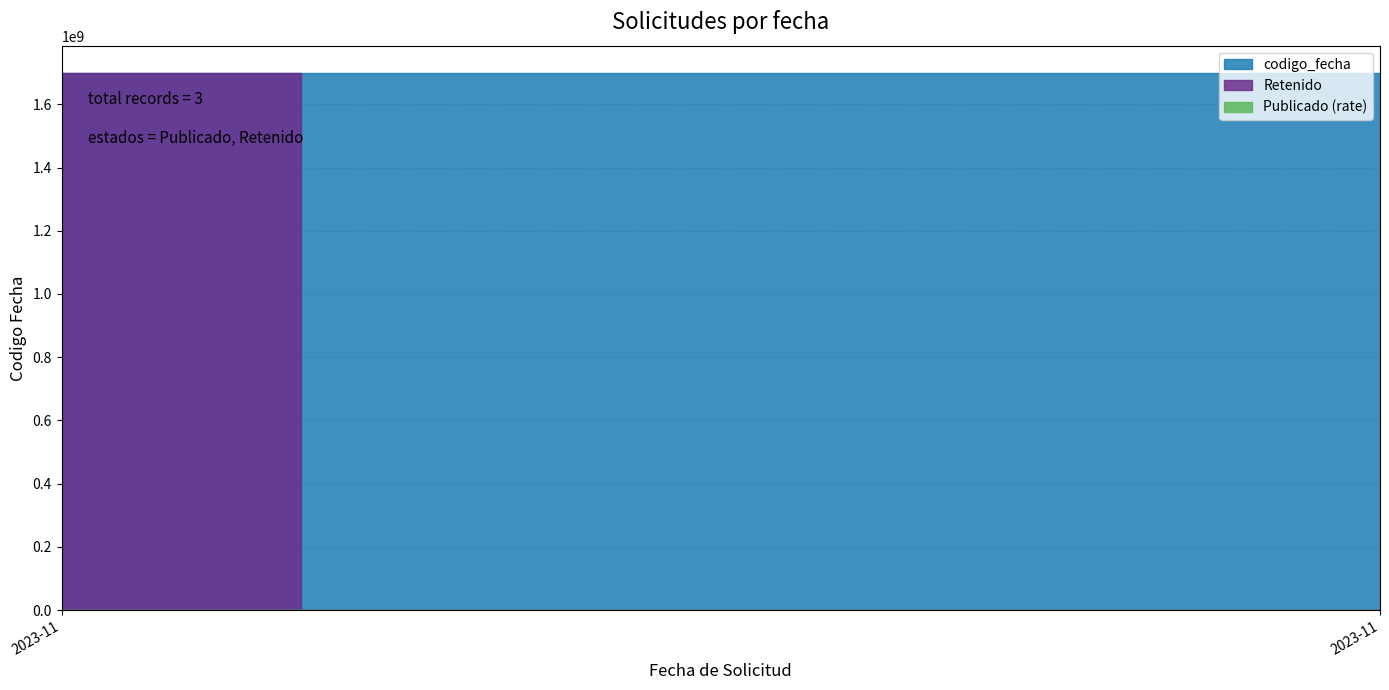

What is the average value?

1699958633